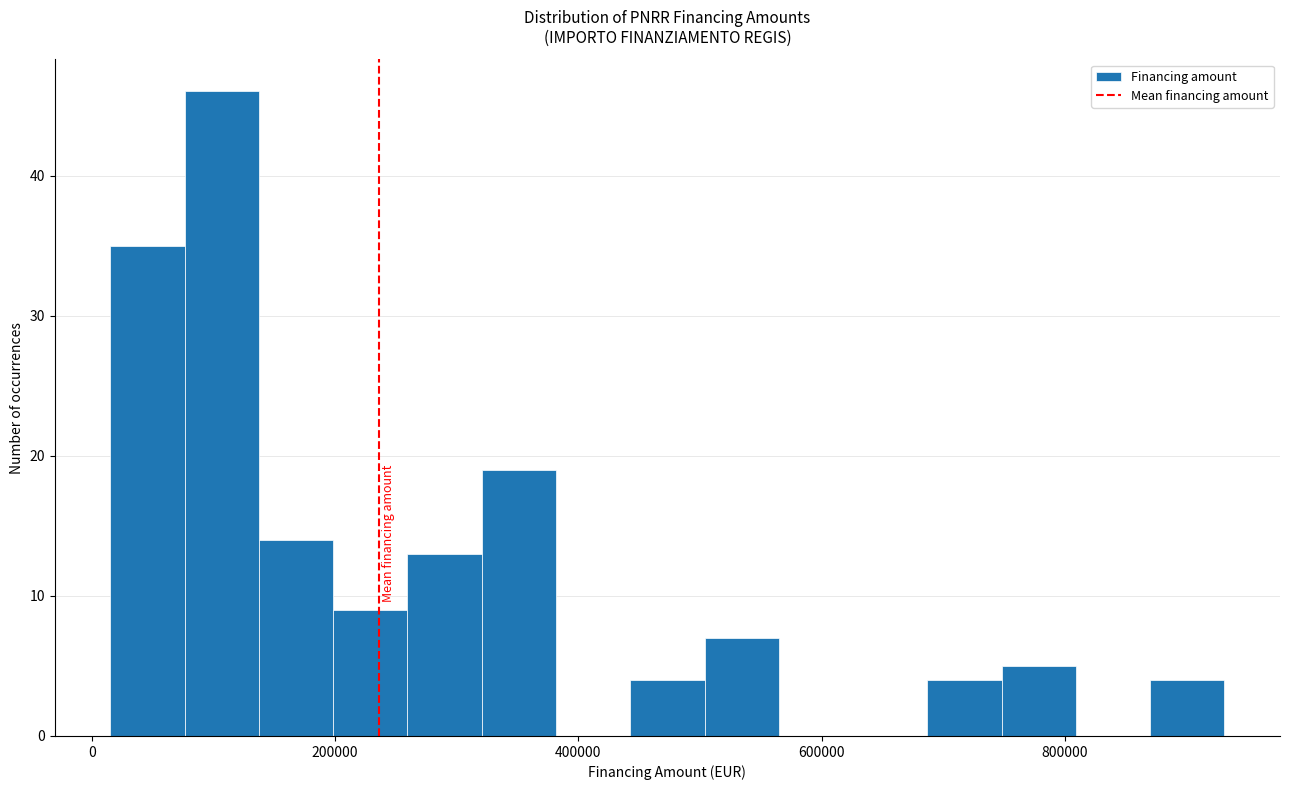

Around what value on the x-axis is the tallest bar? Give the approximate position of its centre, as read against the axis.

100000